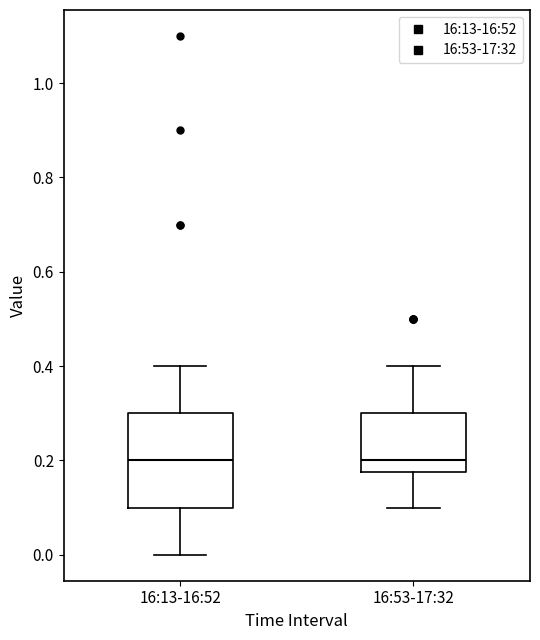

Which box is the tallest, from its lower edge to its upper edge?

16:13-16:52